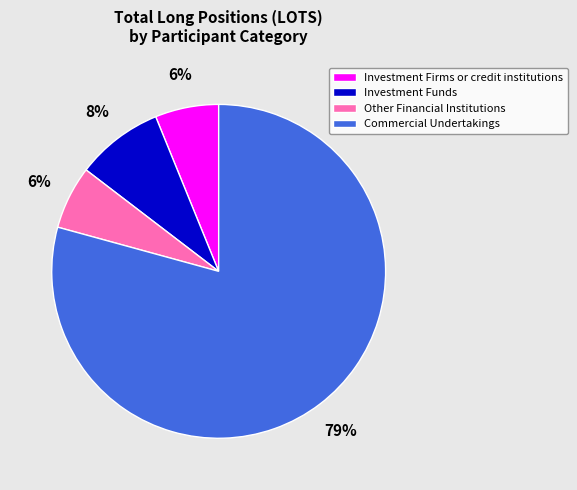

The Investment Firms or credit institutions slice represents 6% of the pie. True or false?

True